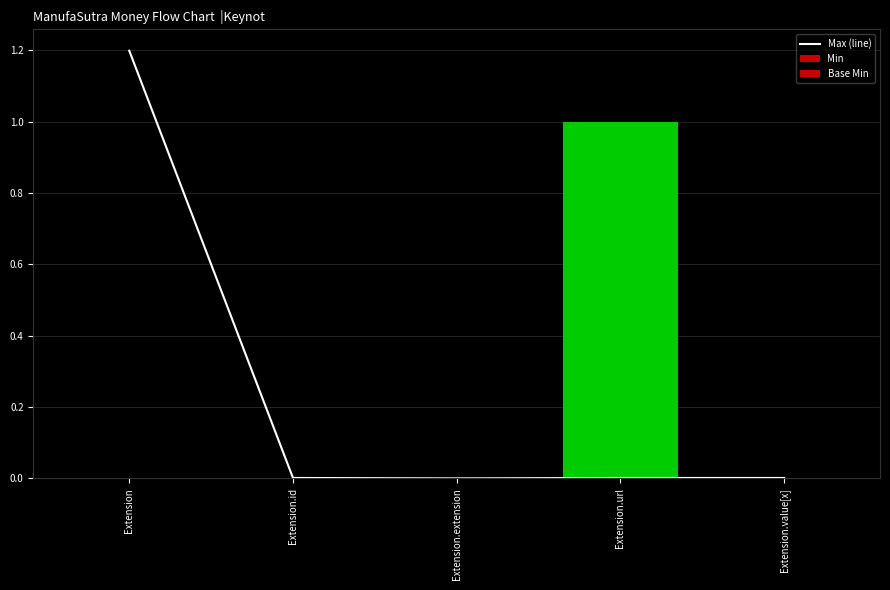

Is it true that Base Min equals -0.6 at Extension.value[x]?

False